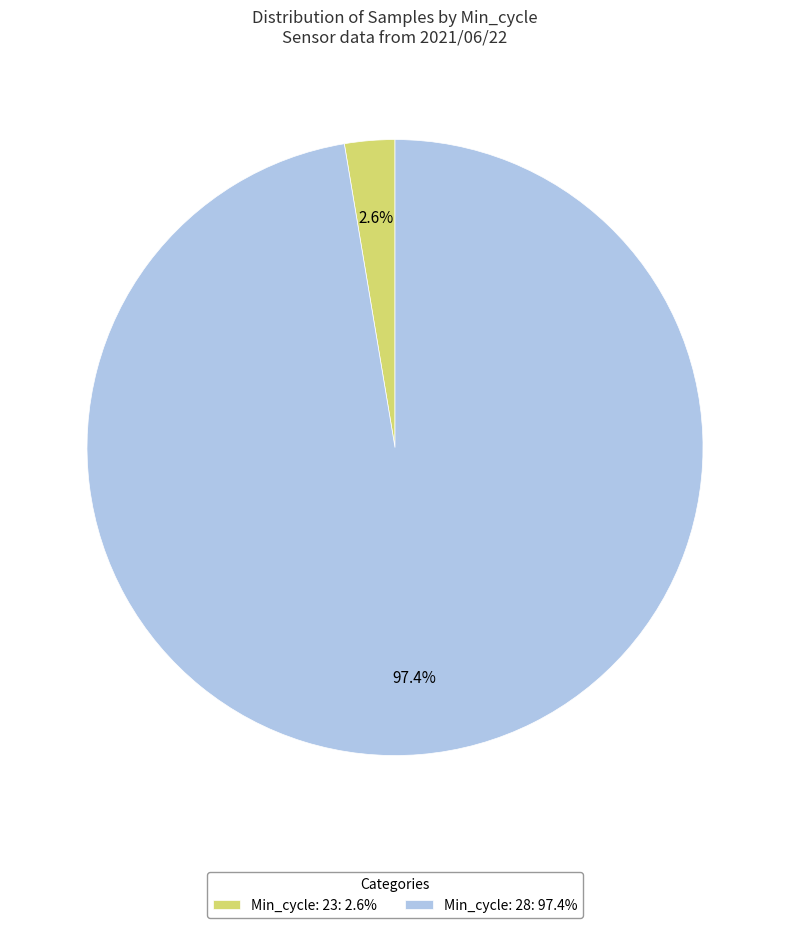

Is the sum of Min_cycle: 23: 2.6% and Min_cycle: 28: 97.4% greater than half?

Yes